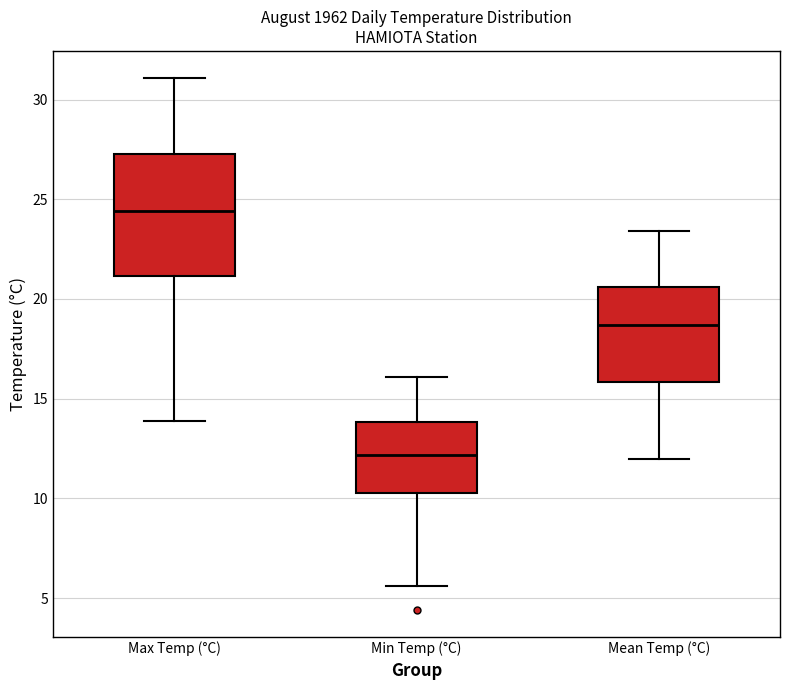

Reading left to right, transcribe this box plot: for each box, give where its median line is, the range the box spans, and where its two whiskers end, as read against the y-axis. The values are not printed on the chart, so give them approximately, as read against the axis.

Max Temp (°C): median 24.5, box 21.0 to 27.5, whiskers 14.0 to 31.0
Min Temp (°C): median 12.0, box 10.5 to 14.0, whiskers 5.5 to 16.0
Mean Temp (°C): median 18.5, box 16.0 to 20.5, whiskers 12.0 to 23.5